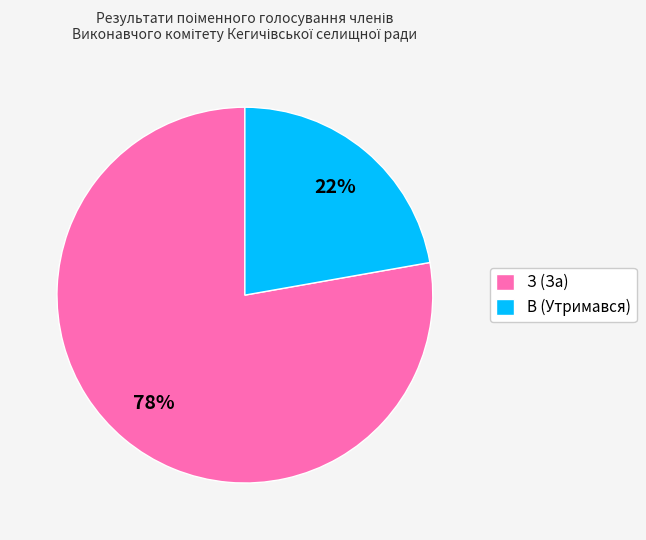

What percentage is the З (За) slice, to the nearest percent?

78%